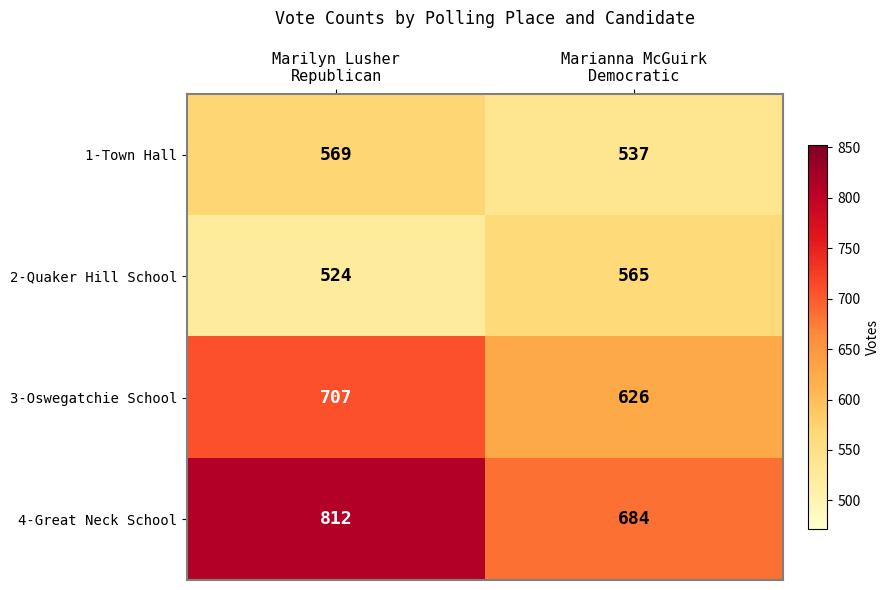

What is the highest value of the 2-Quaker Hill School series?

565